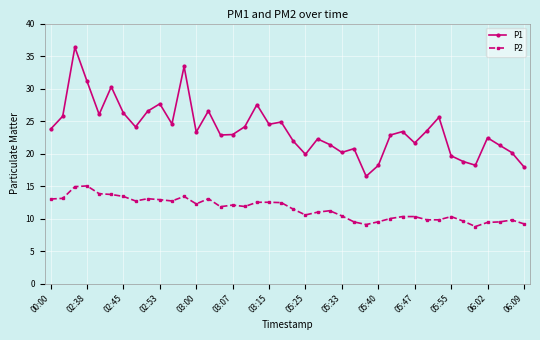

What is the value of the P2 point at the 10th from the left?

12.9